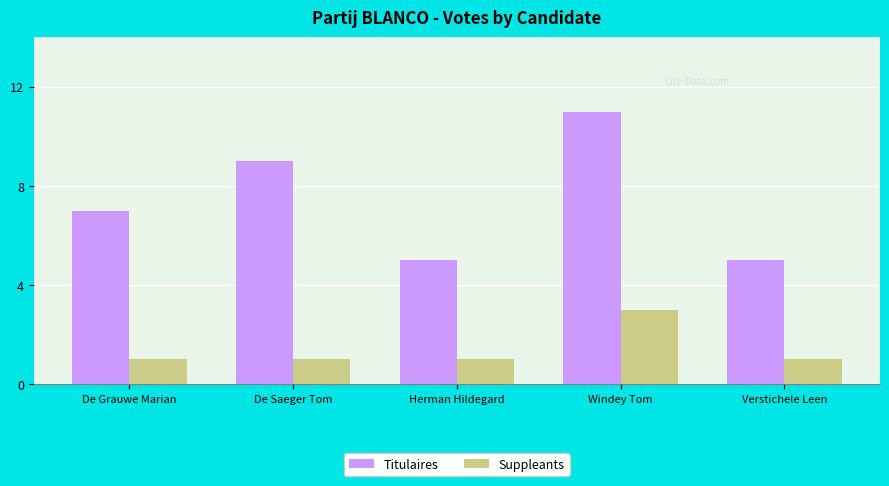

At how many categories does at least one series exceed 3?

5